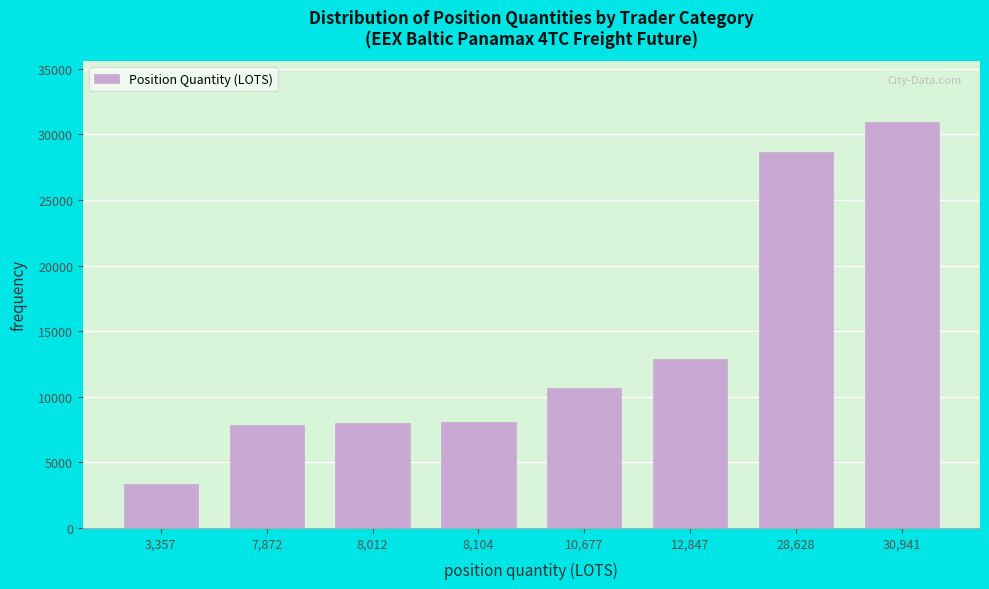

What is the label of the 4th bar from the left?

8,104